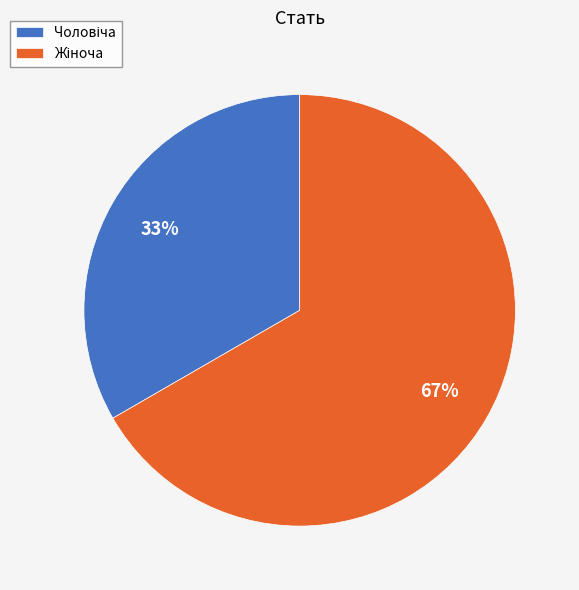

Is there any slice that represents more than half of the pie?

Yes